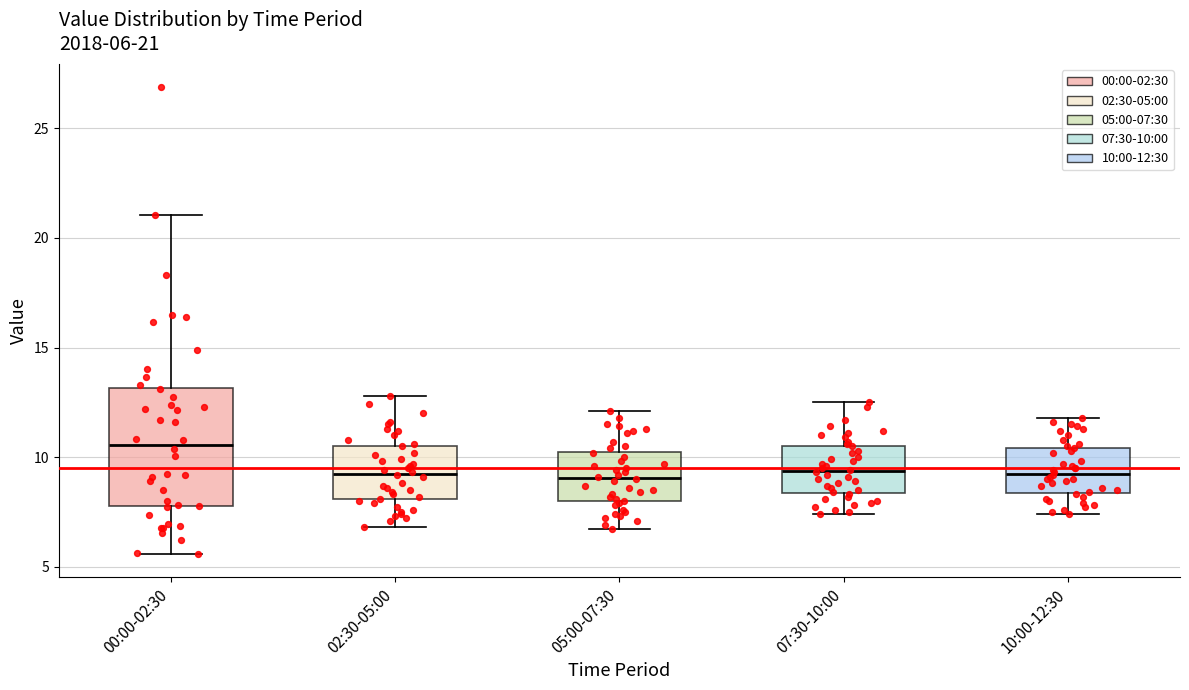

Comparing the boxes themselves (not the whiskers), which one is the tallest?

00:00-02:30